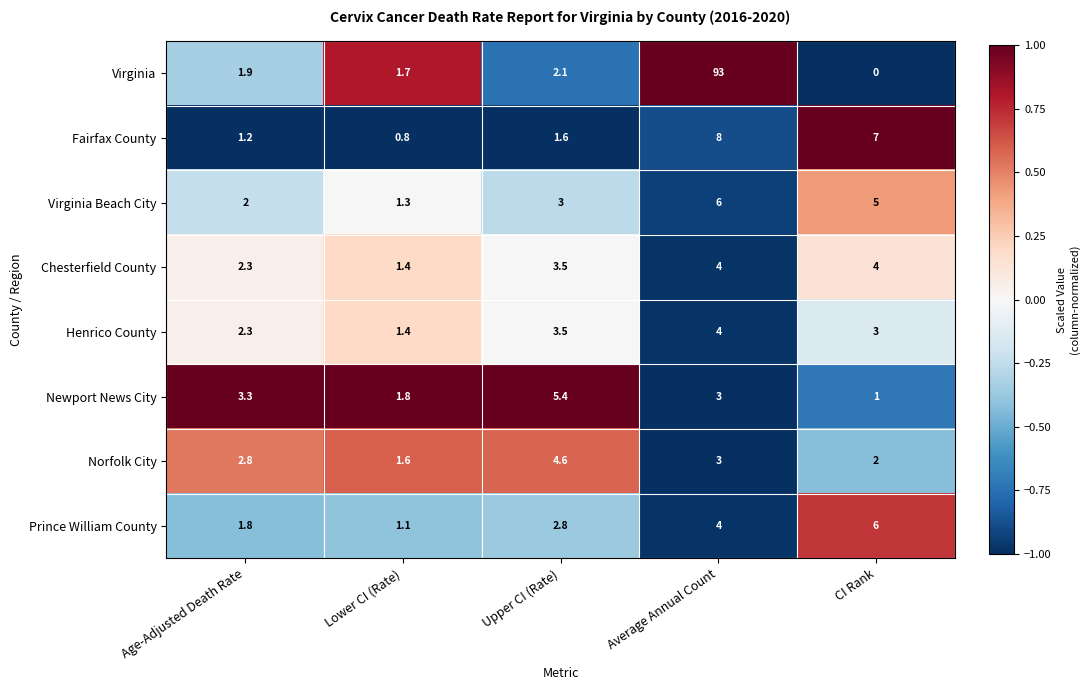

How many categories are shown in the chart?

5